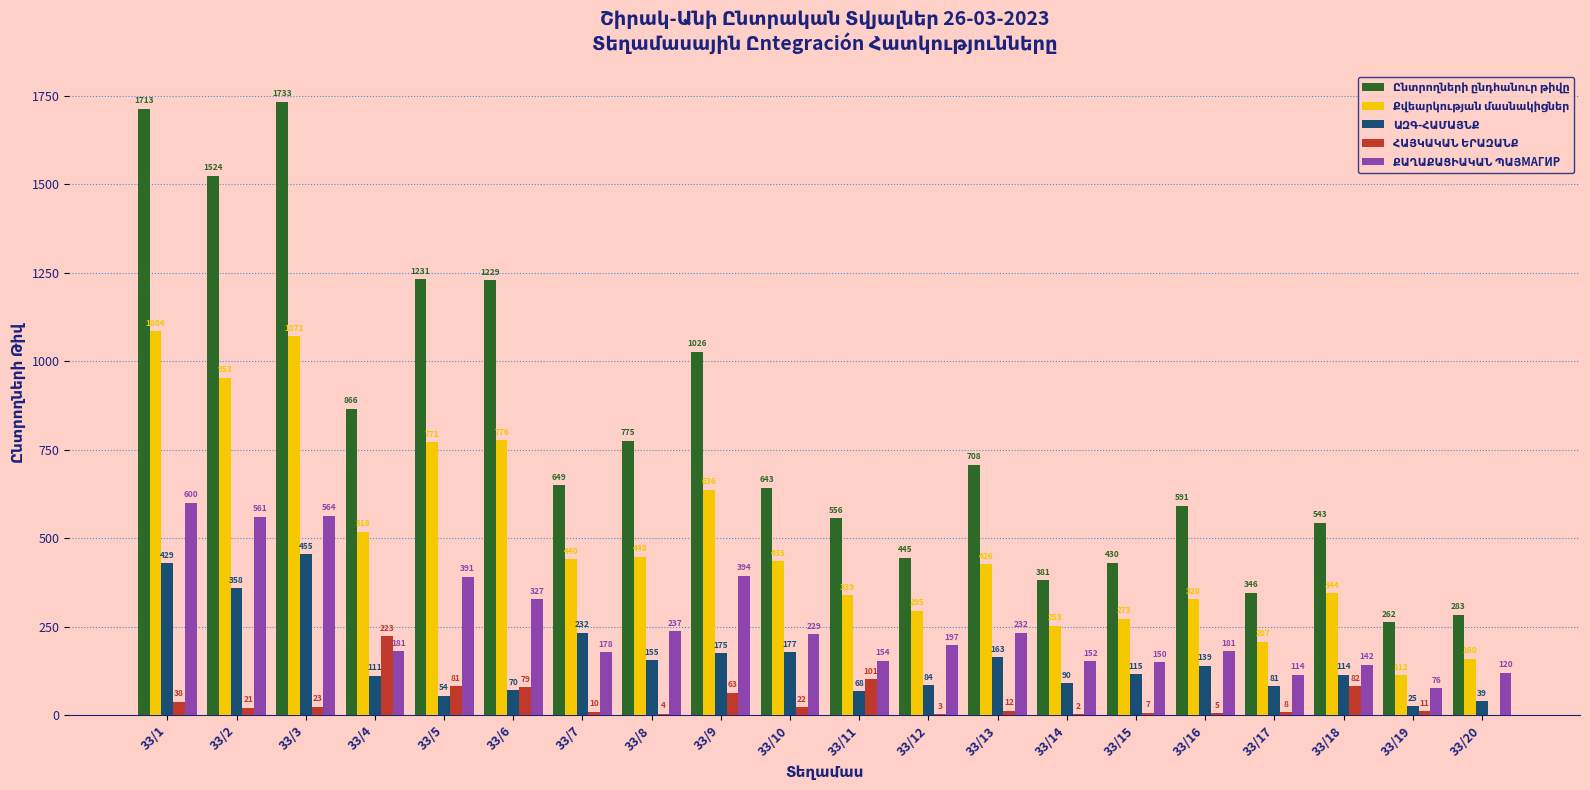

At which category does the chart reach its peak across all series?

33/3